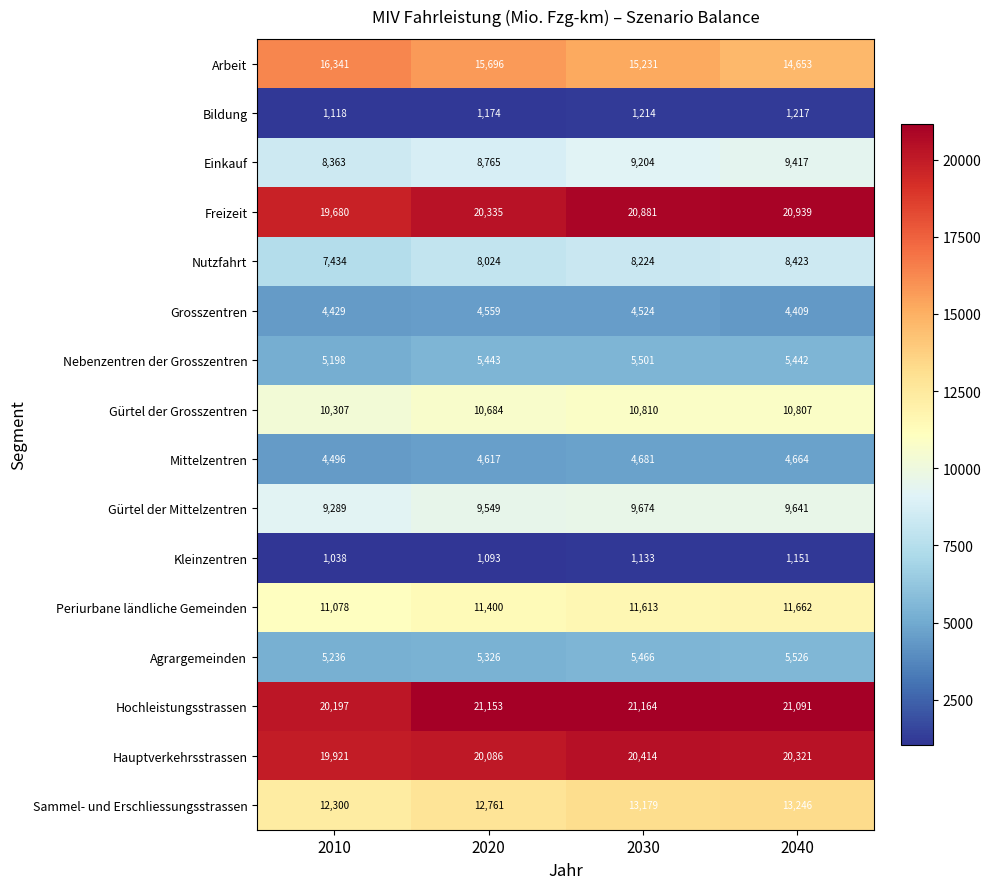

Which series has the widest spread of values?

Arbeit